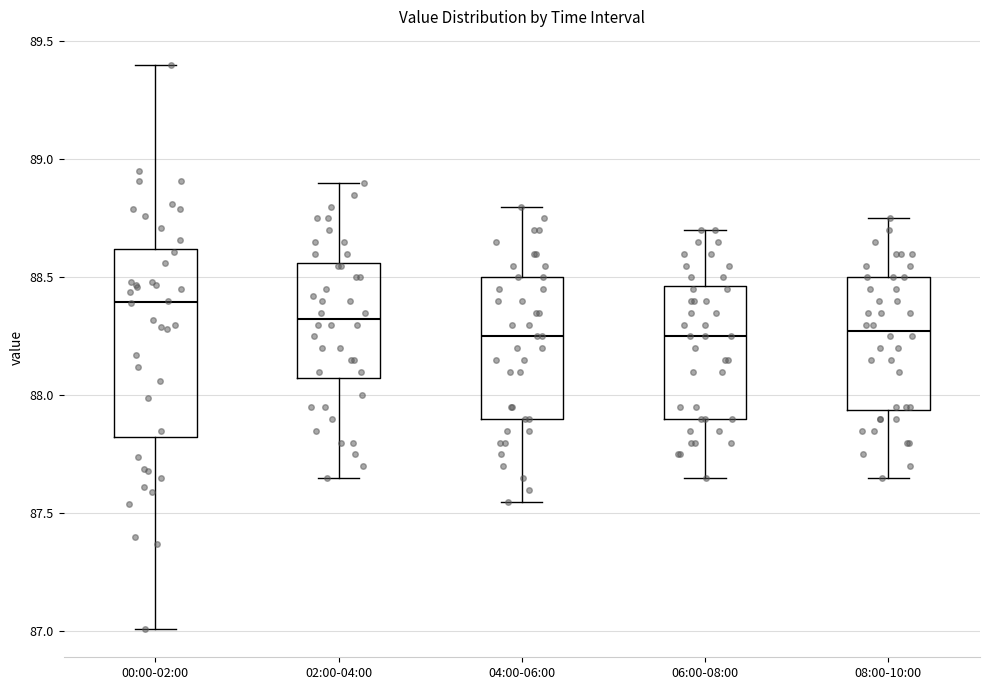

Reading left to right, transcribe this box plot: for each box, give where its median line is, the range the box spans, and where its two whiskers end, as read against the y-axis. The values are not printed on the chart, so give them approximately, as read against the axis.

00:00-02:00: median 88.40, box 87.80 to 88.60, whiskers 87.00 to 89.40
02:00-04:00: median 88.35, box 88.10 to 88.55, whiskers 87.65 to 88.90
04:00-06:00: median 88.25, box 87.90 to 88.50, whiskers 87.55 to 88.80
06:00-08:00: median 88.25, box 87.90 to 88.45, whiskers 87.65 to 88.70
08:00-10:00: median 88.30, box 87.95 to 88.50, whiskers 87.65 to 88.75